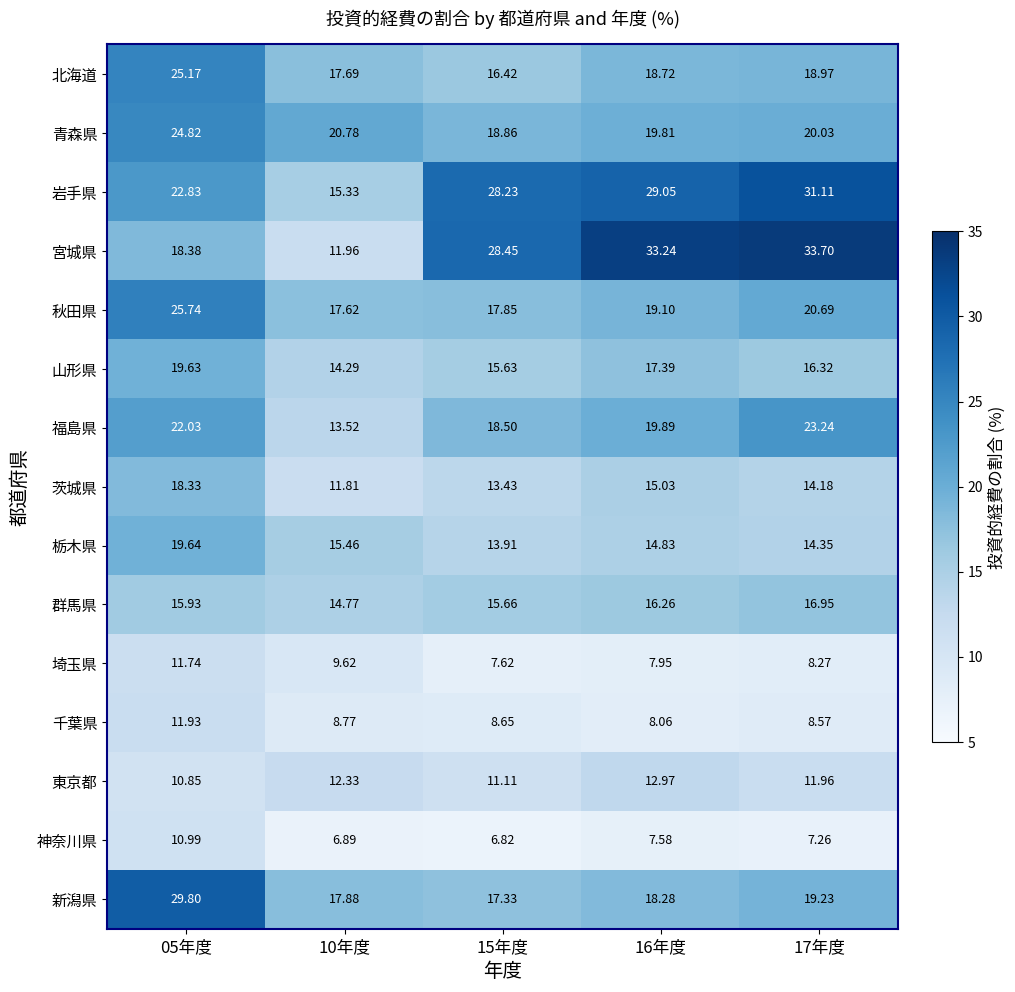

Which series changed the most between 15年度 and 17年度?

宮城県